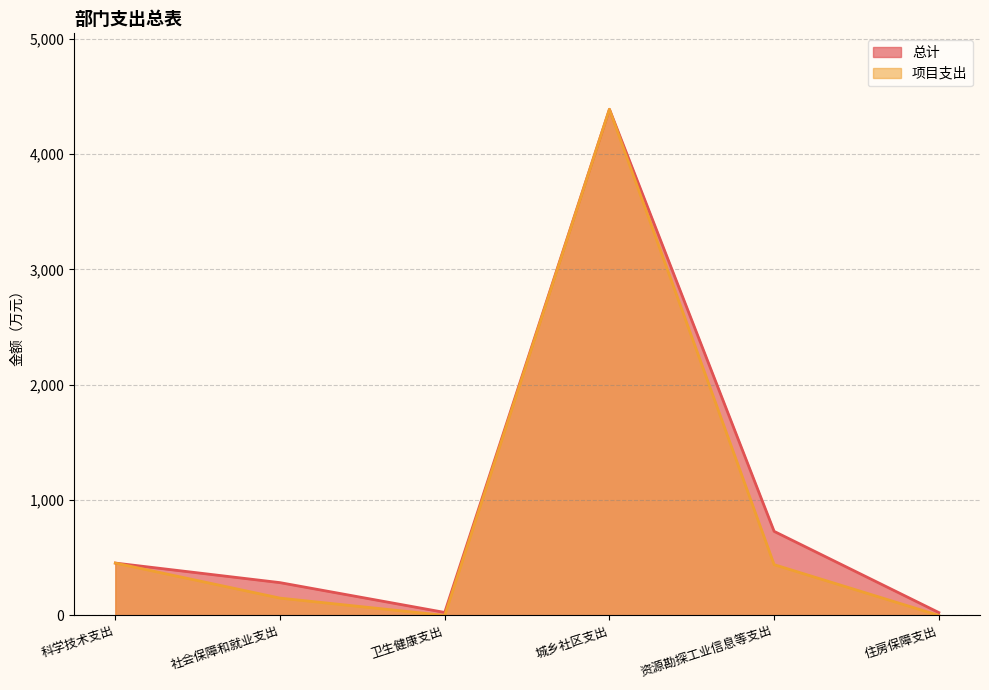

How many lines are shown in the chart?

2